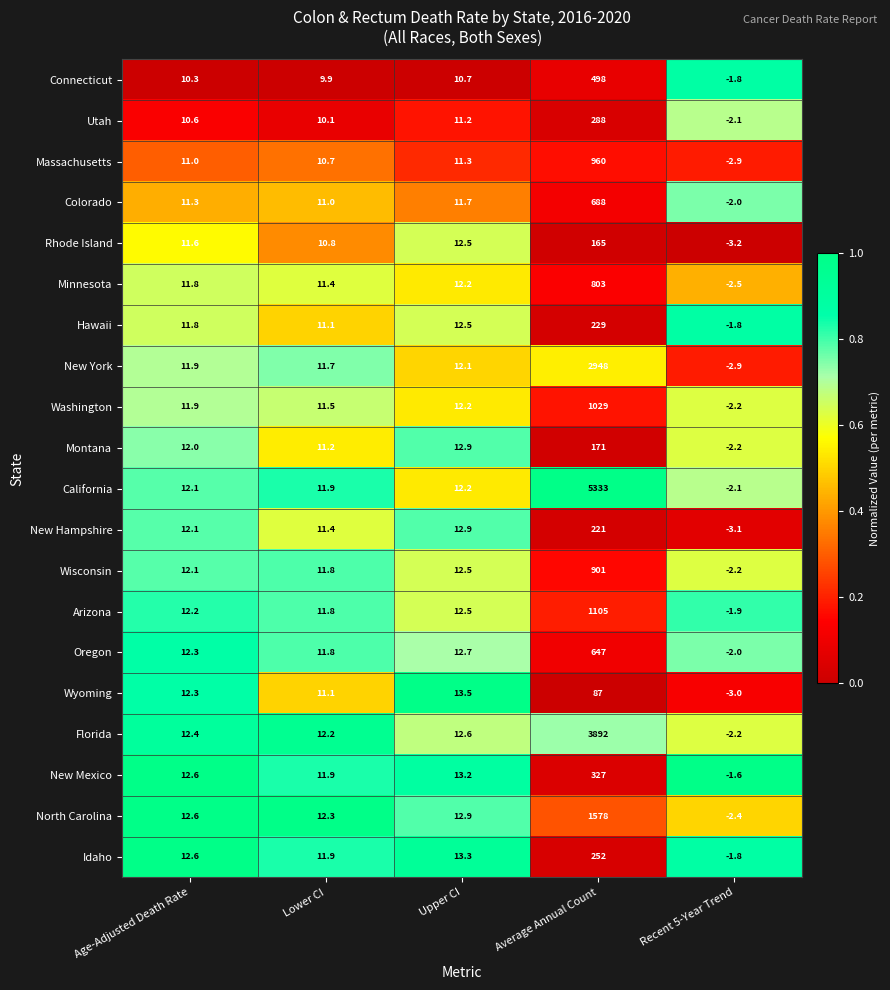

At which category is the sum across all series the highest?

Average Annual Count